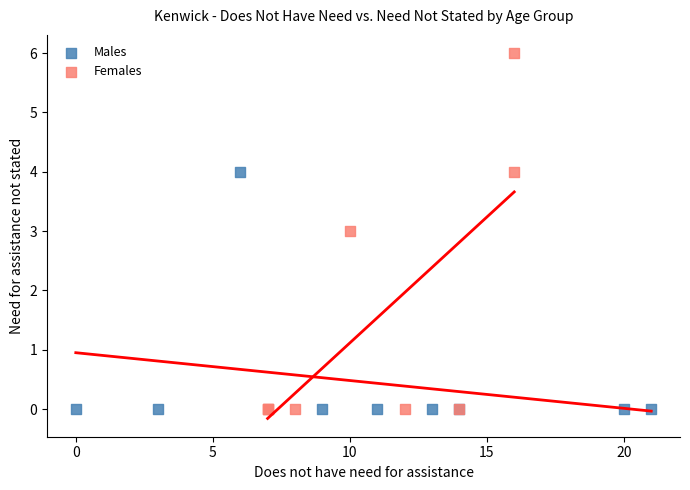

What are all the series names shown in the legend?

Males, Females